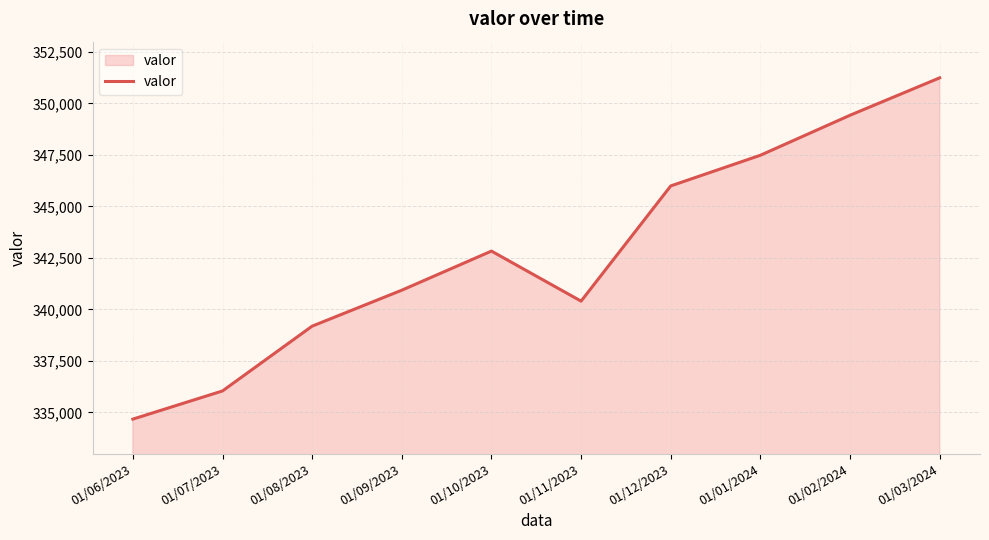

The value at 01/10/2023 is 342830. True or false?

True